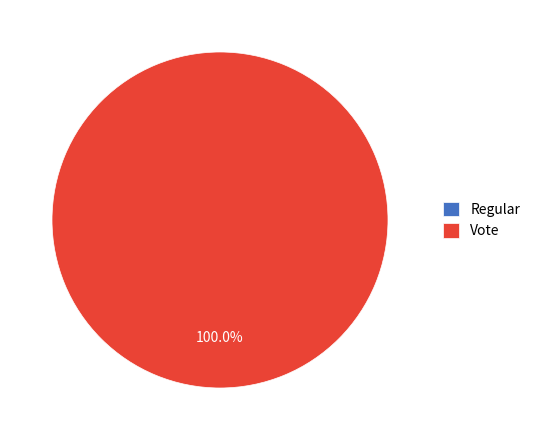

What is the change in value from Regular to Vote?

+2